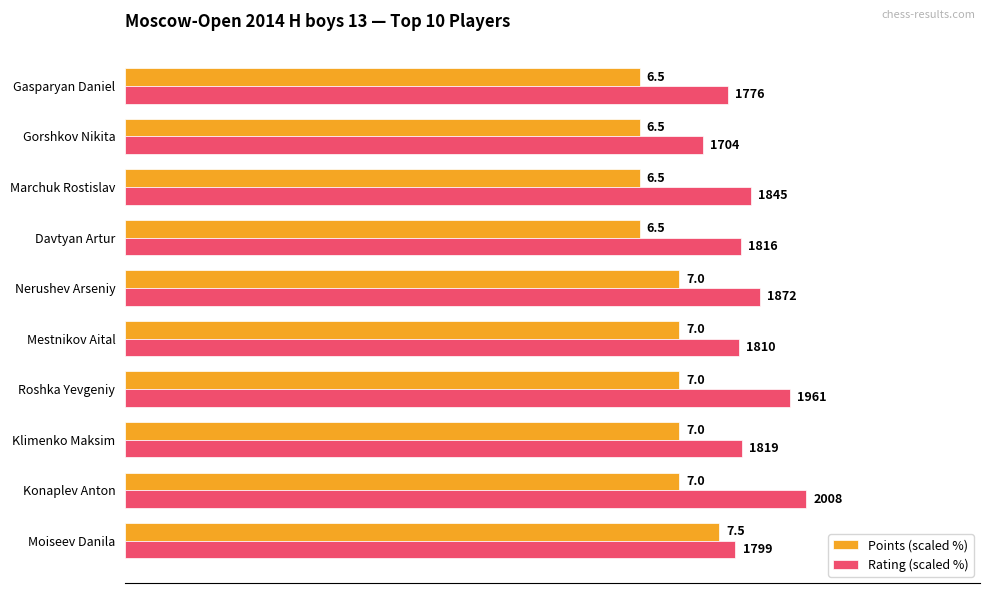

What is the sum of all Points (scaled %) values?

761.1